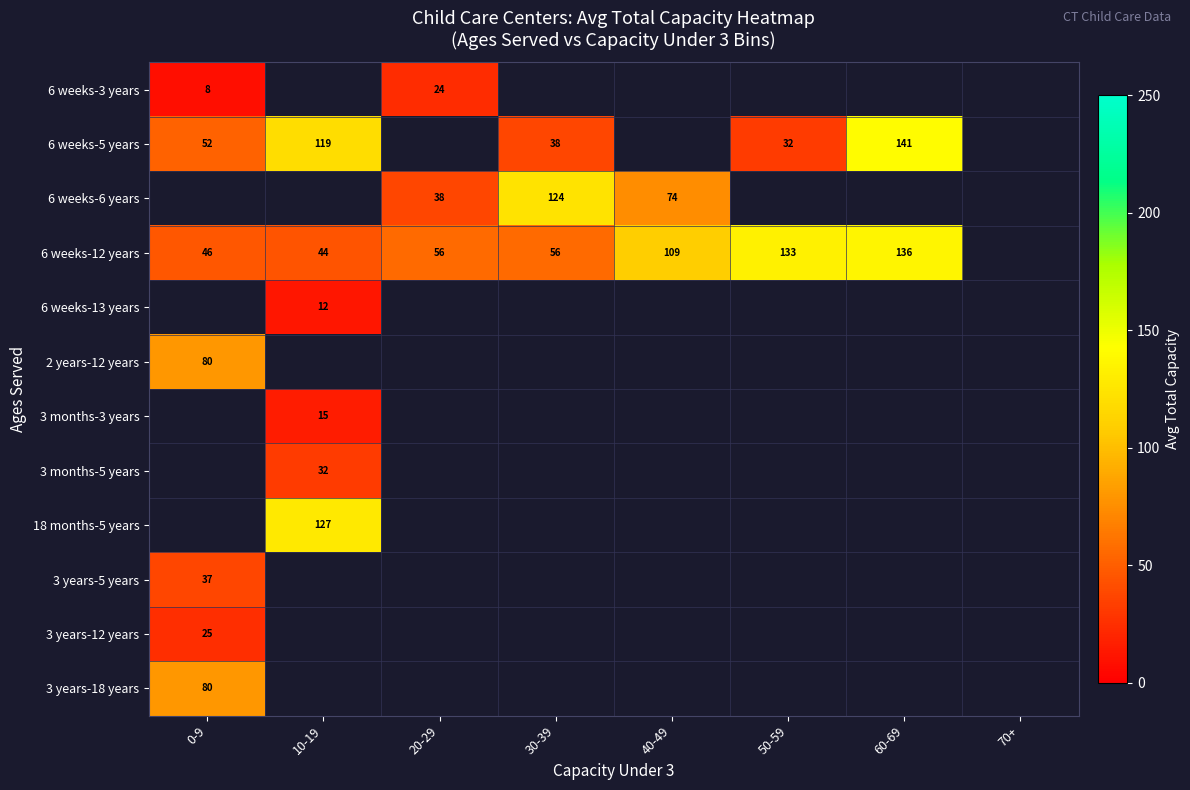

At how many categories does at least one series exceed 132?

2